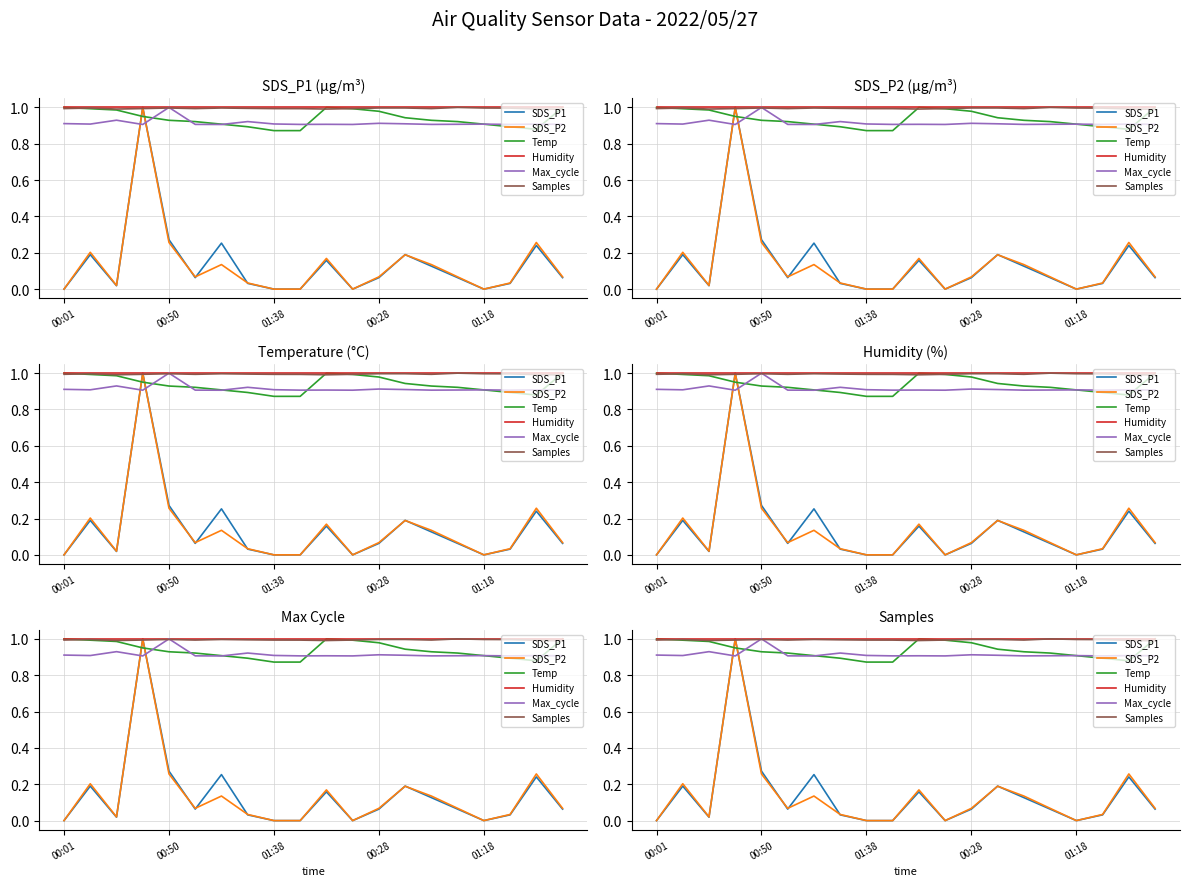

Is the value of SDS_P2 at 12 greater than the value of Humidity at 01:38?

No